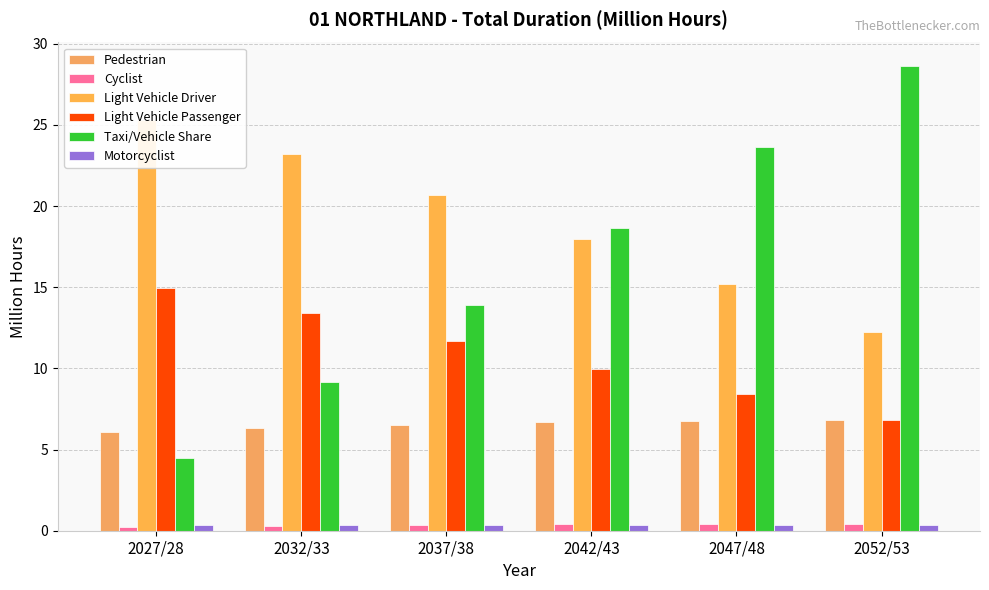

Which category has the highest value in the Pedestrian series?

2052/53